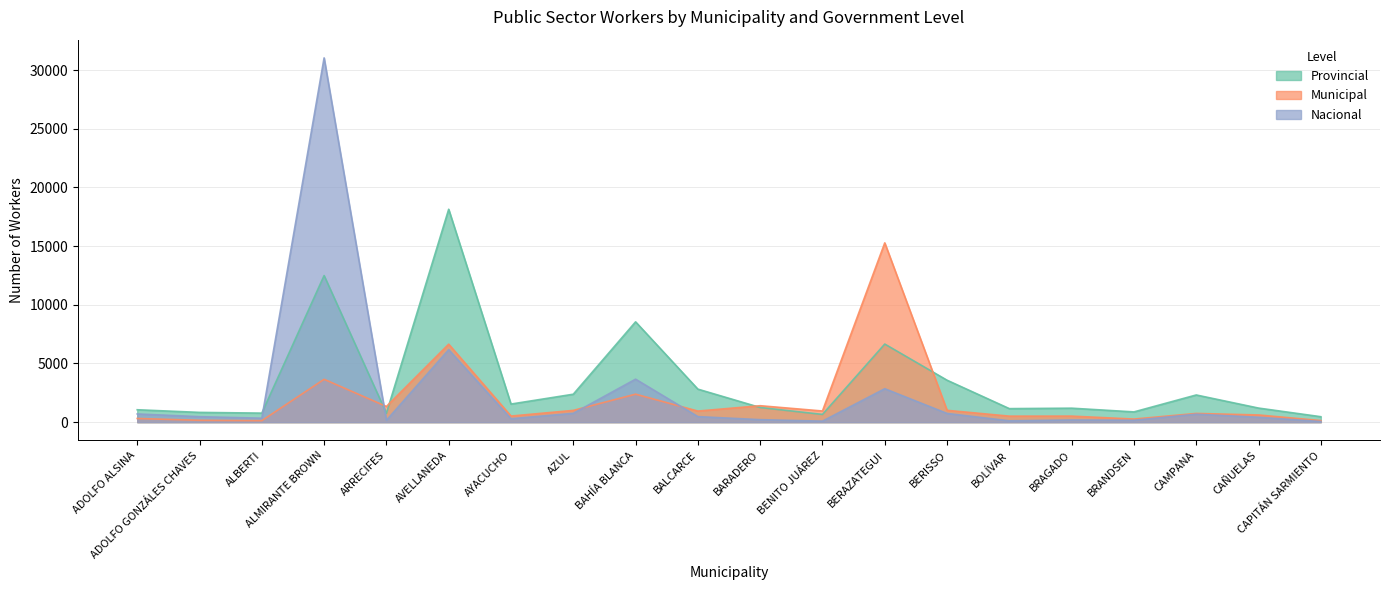

Reading left to right, list all the values displayed in this chart.

Provincial: 1057	832	770	12493	759	18143	1542	2381	8549	2814	1250	660	6656	3574	1153	1191	873	2317	1200	464
Municipal: 314	159	128	3652	1337	6645	519	1003	2385	945	1401	951	15278	1009	512	515	264	743	613	134
Nacional: 699	466	338	31043	158	6175	293	751	3663	472	213	86	2848	741	114	185	161	679	415	54